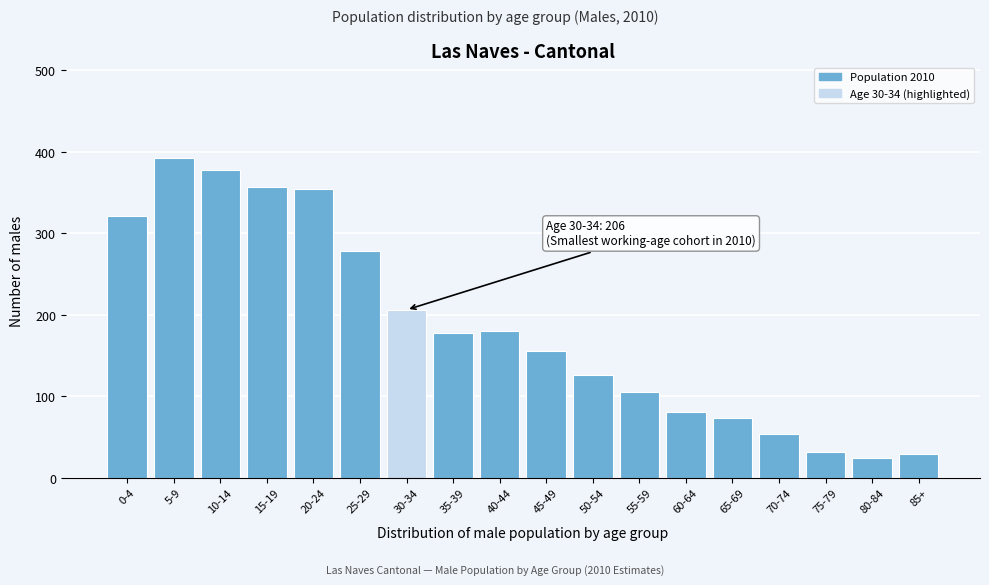

What is the label of the 17th bar from the right?

5-9